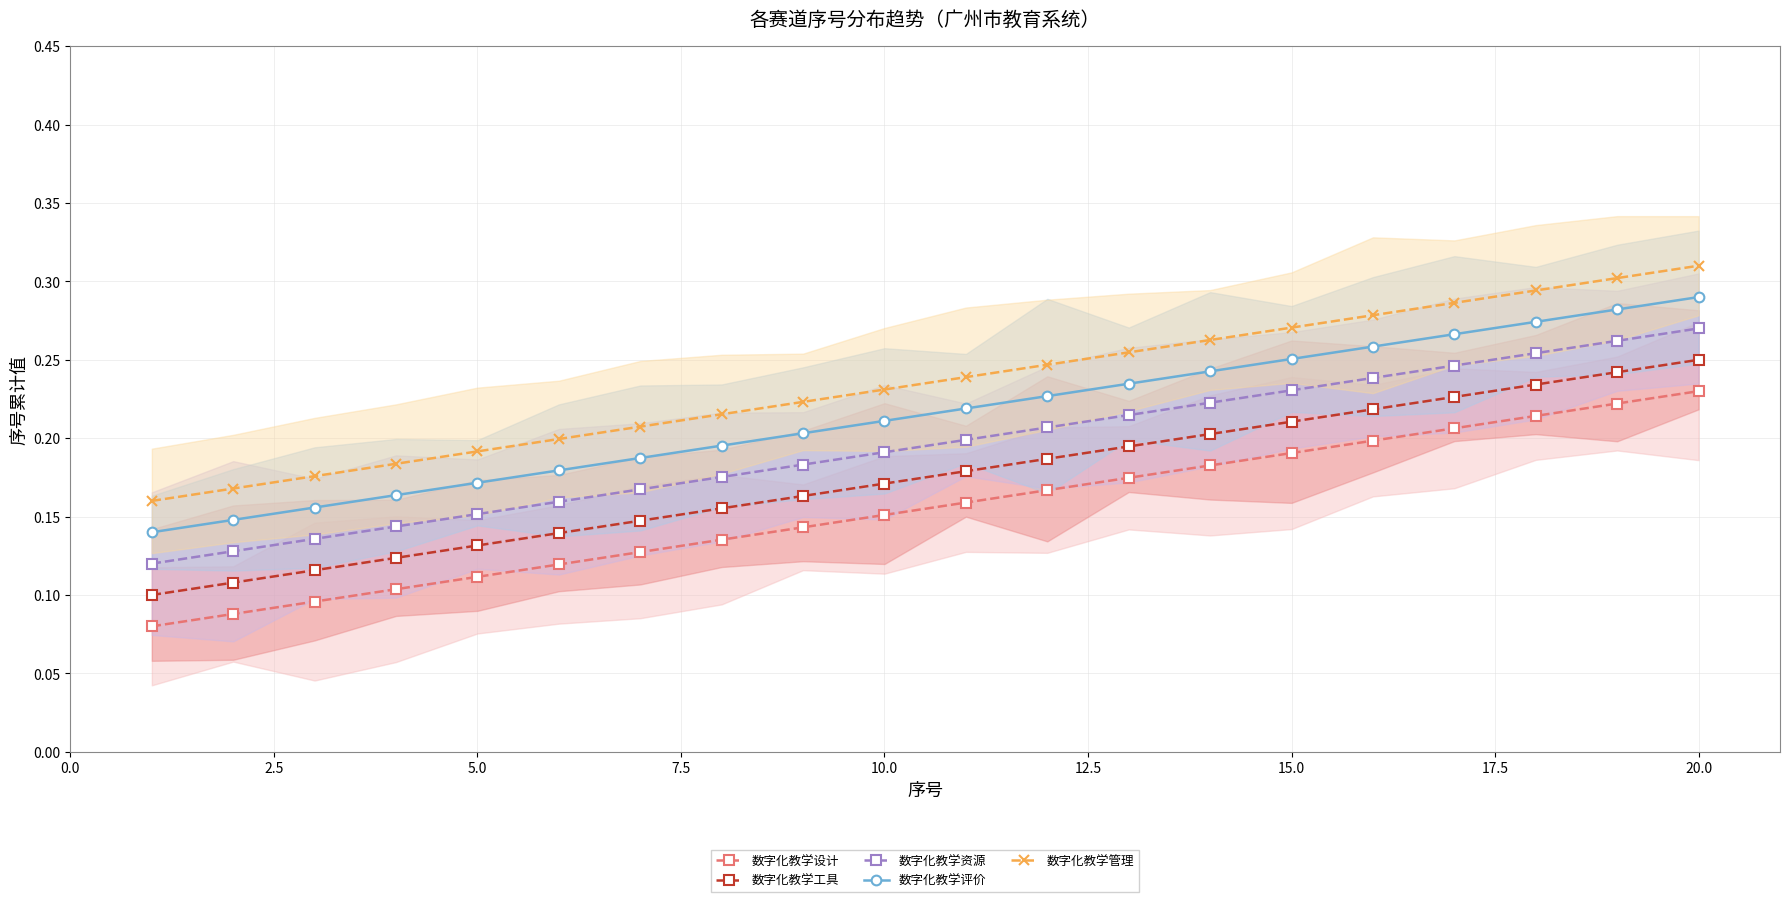

True or false: 数字化教学工具 and 数字化教学设计 intersect in this chart.

False